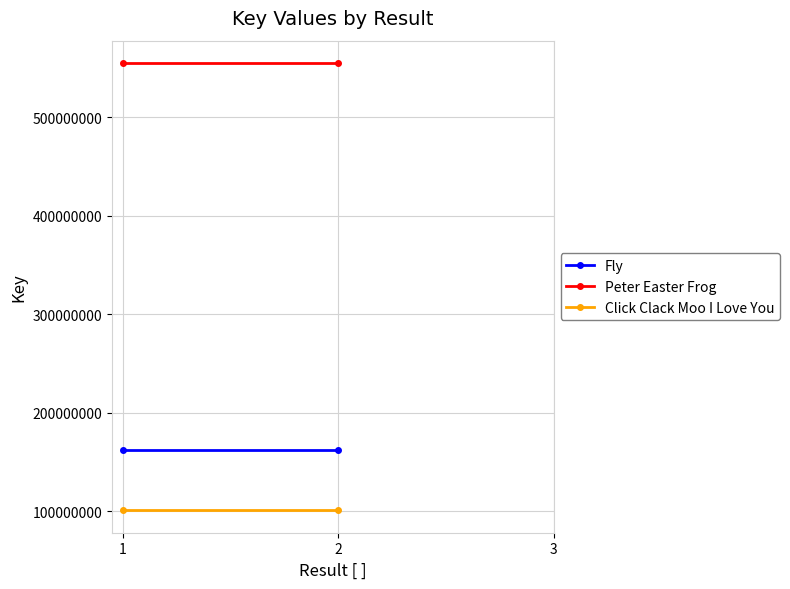

The value of Click Clack Moo I Love You at 2 is 38929588. True or false?

False